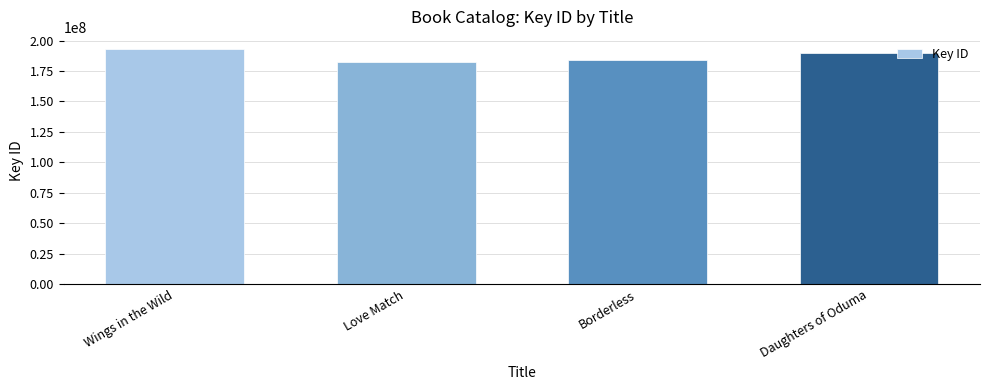

Which label corresponds to the largest value in the chart?

Wings in the Wild